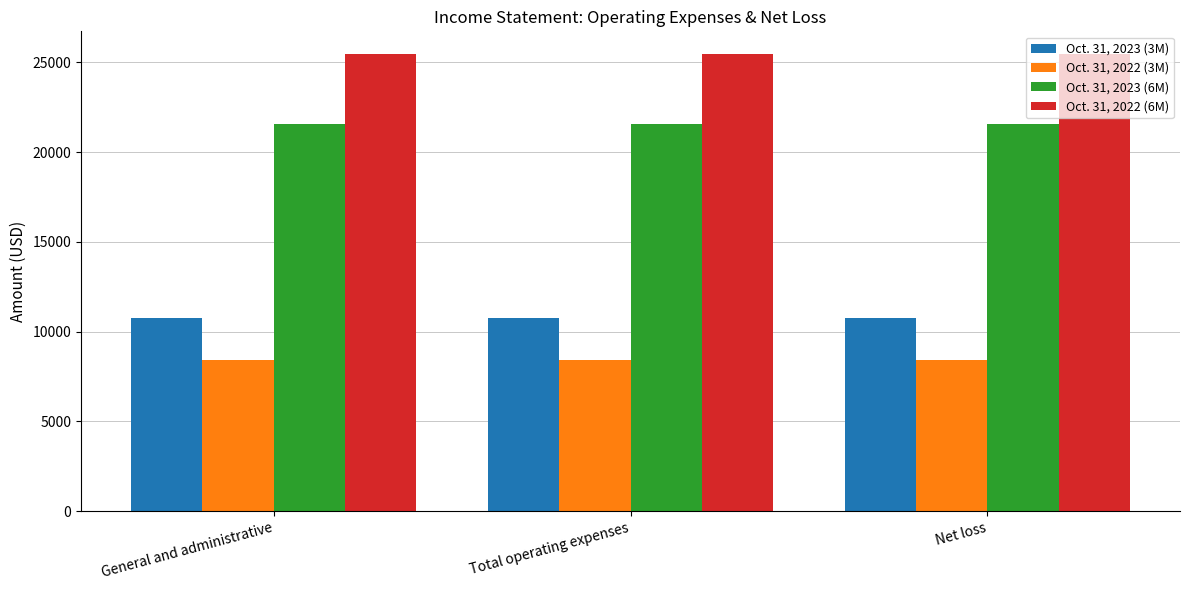

How many distinct data groups are displayed?

4